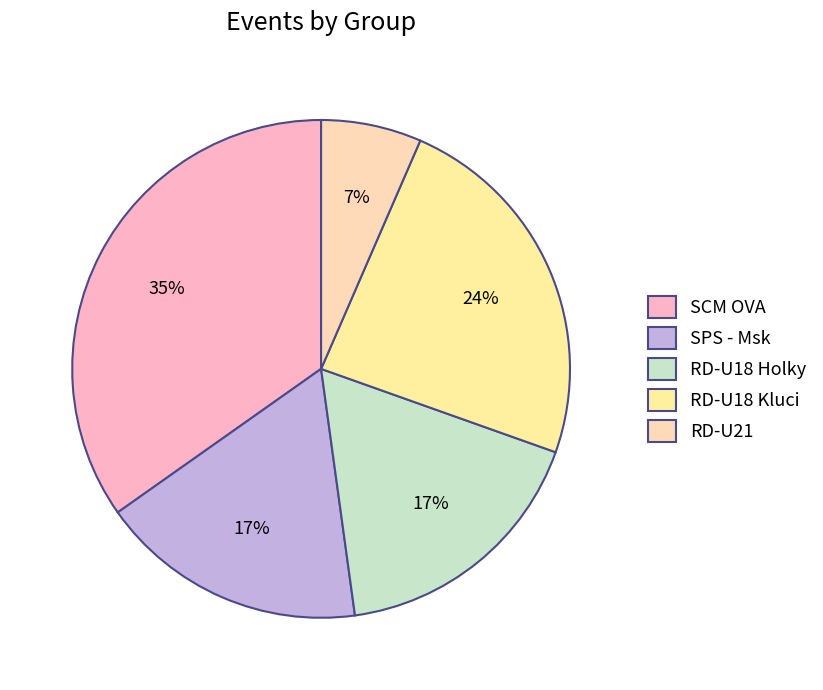

How many segments does this pie chart have?

5